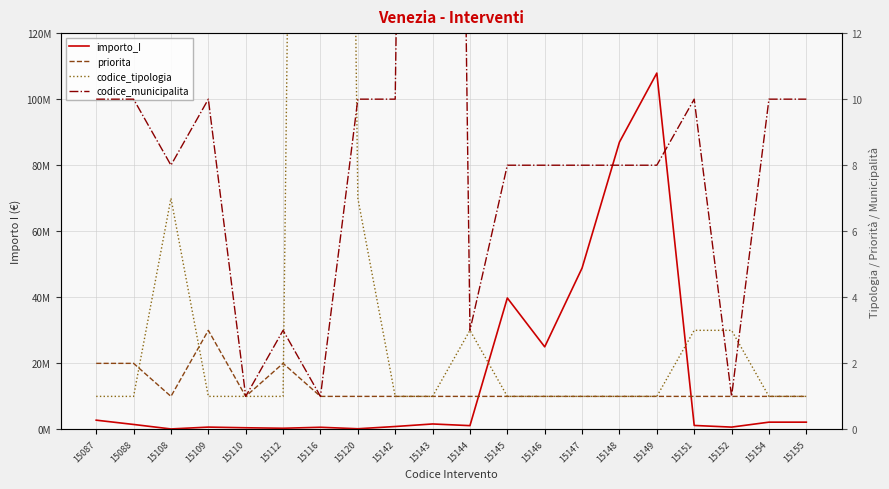

True or false: importo_I and codice_tipologia intersect in this chart.

False